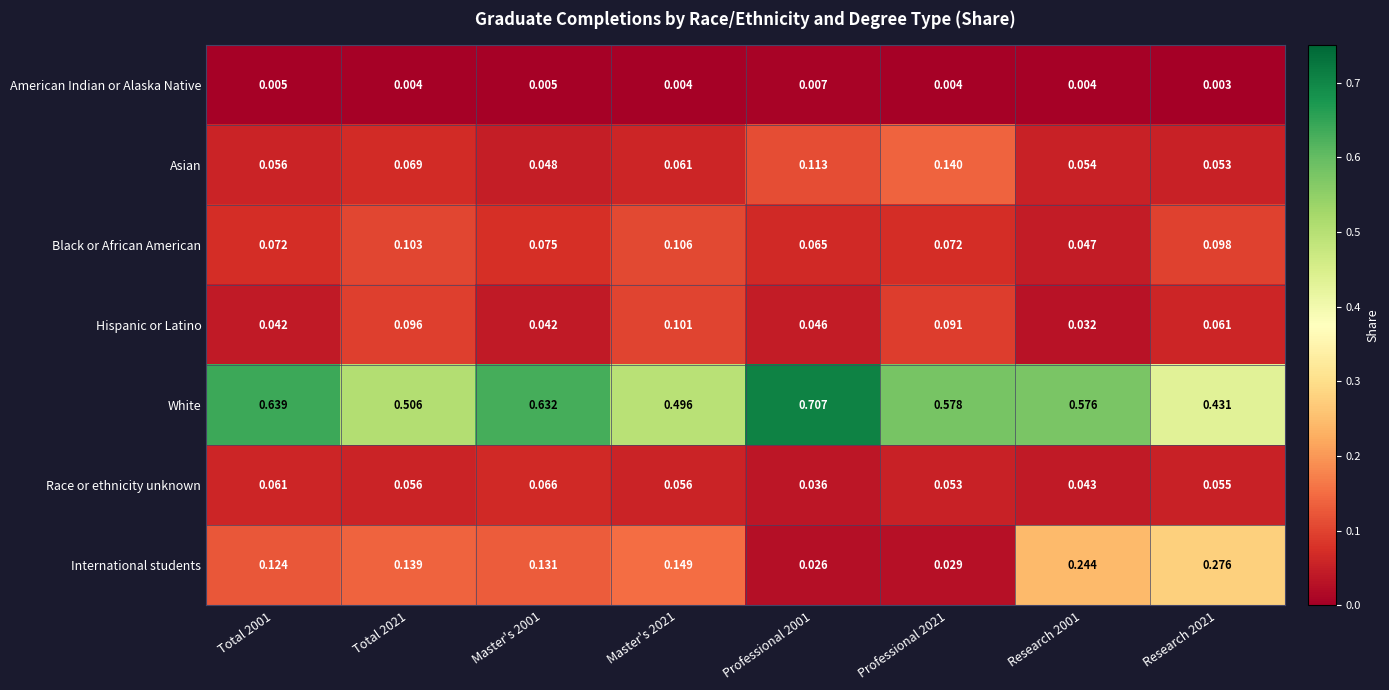

Which series has the largest total across all categories?

White